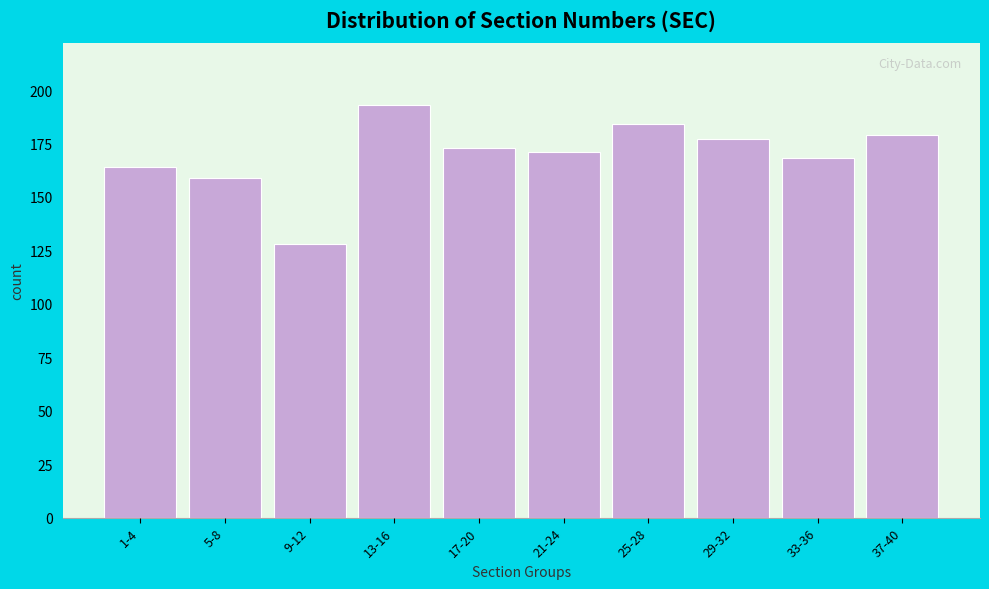

Reading right to left, extract all data points from this chart.

37-40=179	33-36=168	29-32=177	25-28=184	21-24=171	17-20=173	13-16=193	9-12=128	5-8=159	1-4=164